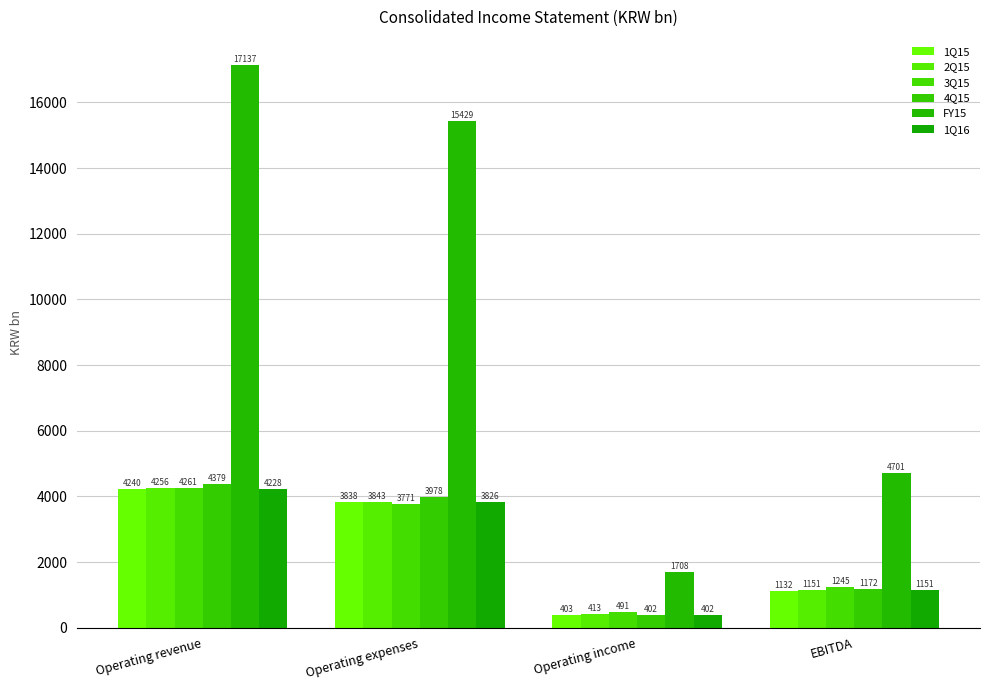

What are all the series names shown in the legend?

1Q15, 2Q15, 3Q15, 4Q15, FY15, 1Q16